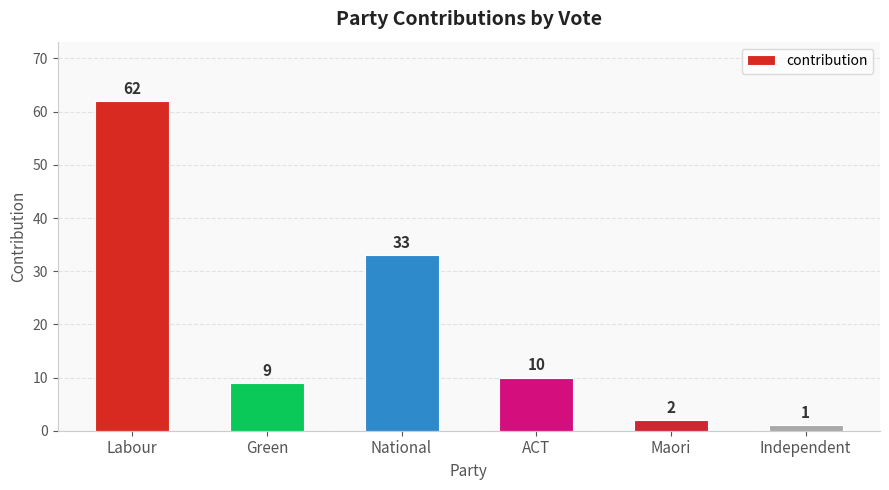

Rank the categories by value from lowest to highest.

Independent, Maori, Green, ACT, National, Labour